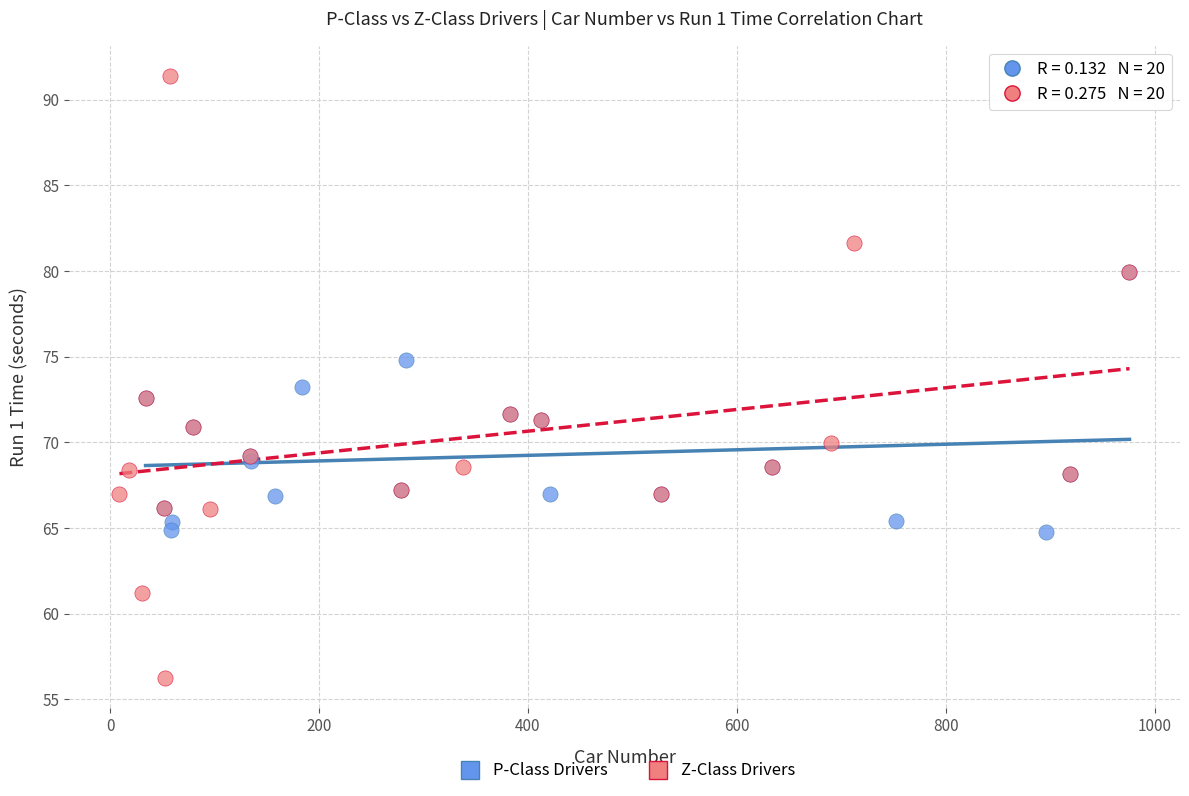

Which series contains the highest Y value?

Z-Class Drivers